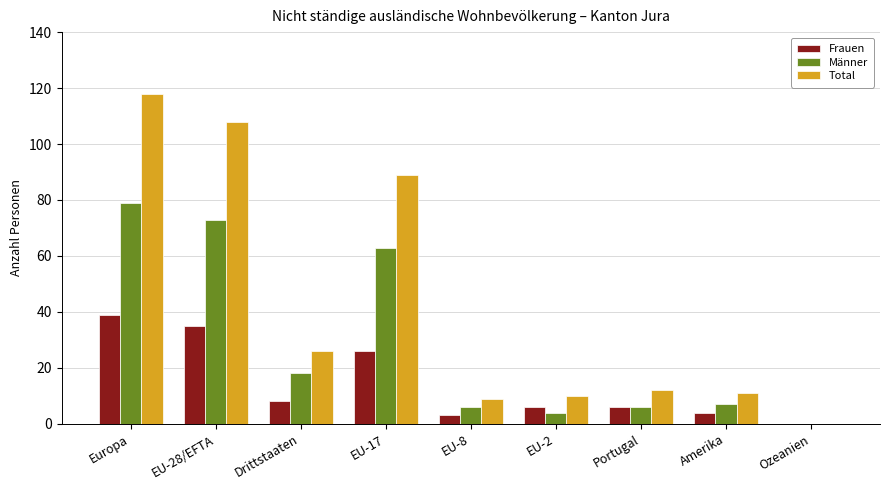

What are all the series names shown in the legend?

Frauen, Männer, Total